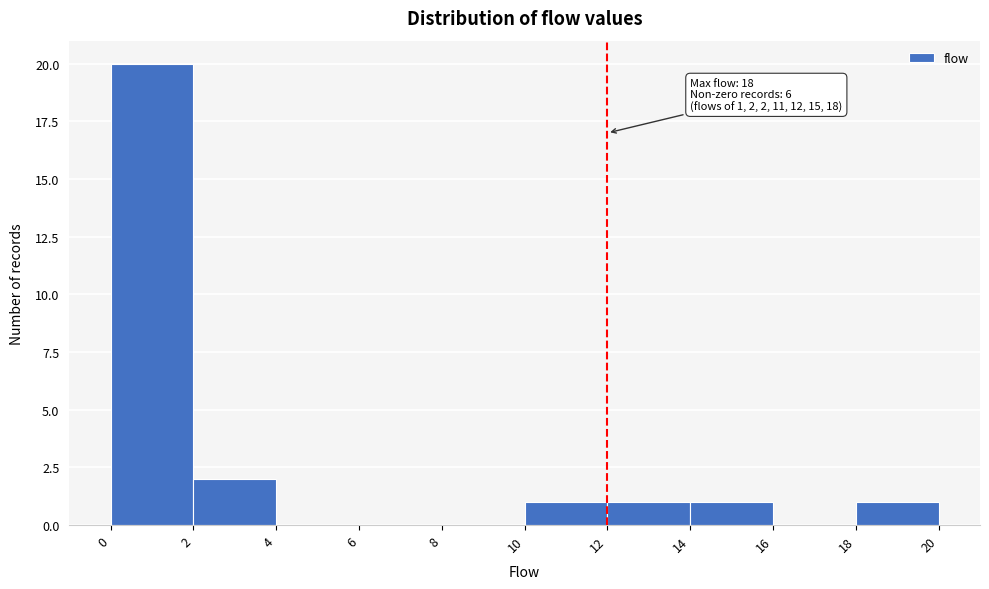

Over which range of the x-axis is the bar tallest?

0 to 2